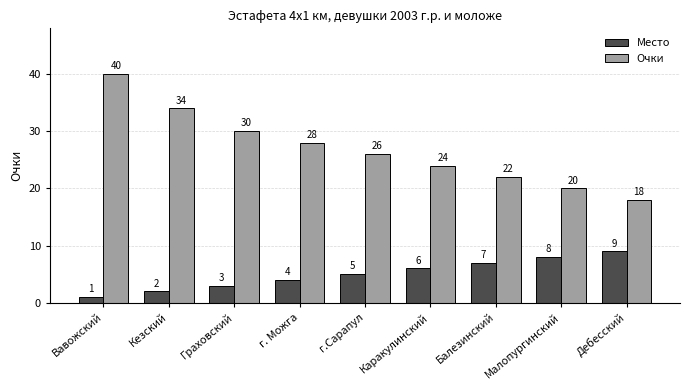

What is the greatest value displayed?

40